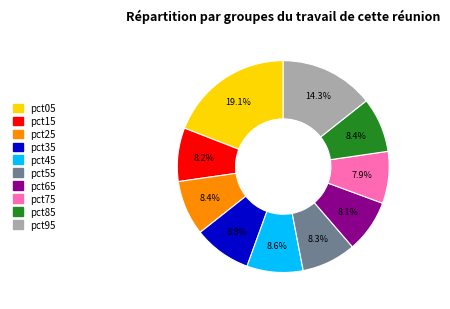

To the nearest percent, what is the average slice percentage?

10%